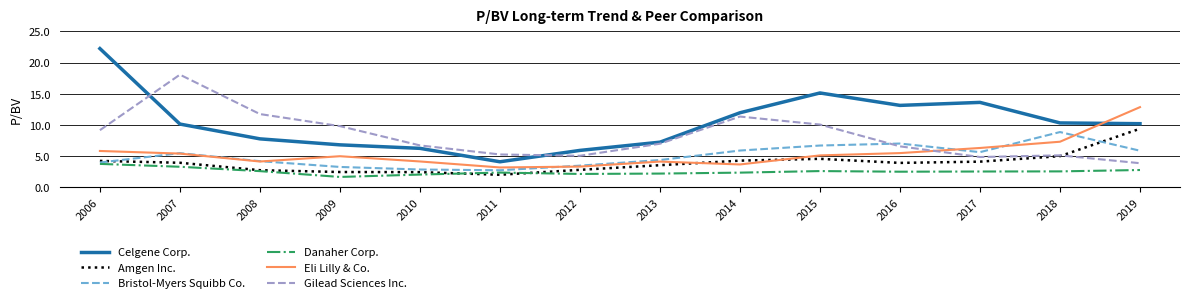

What is the approximate value of Eli Lilly & Co. at 2009?

5.0